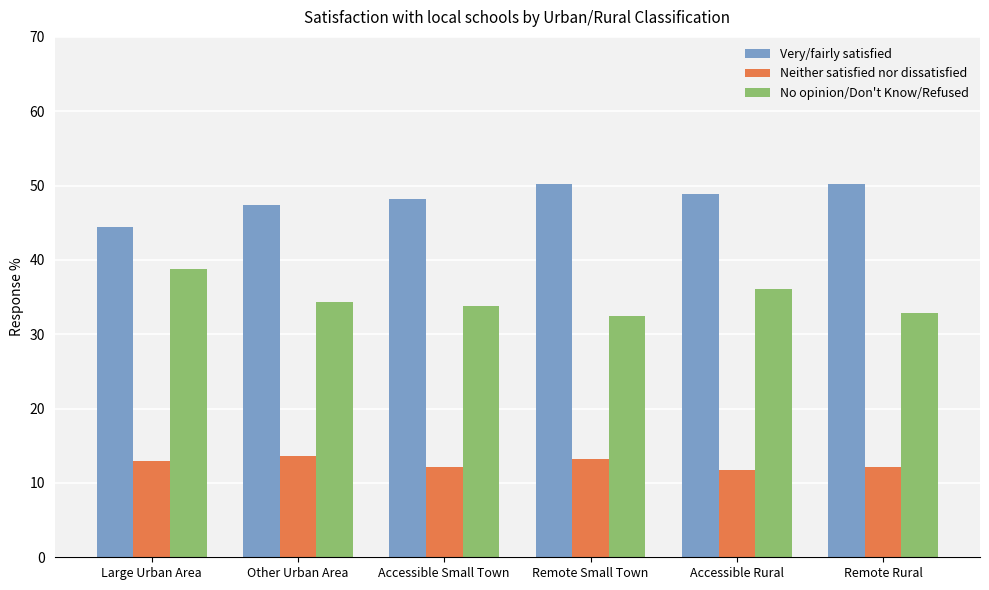

How many bars are there in total?

18